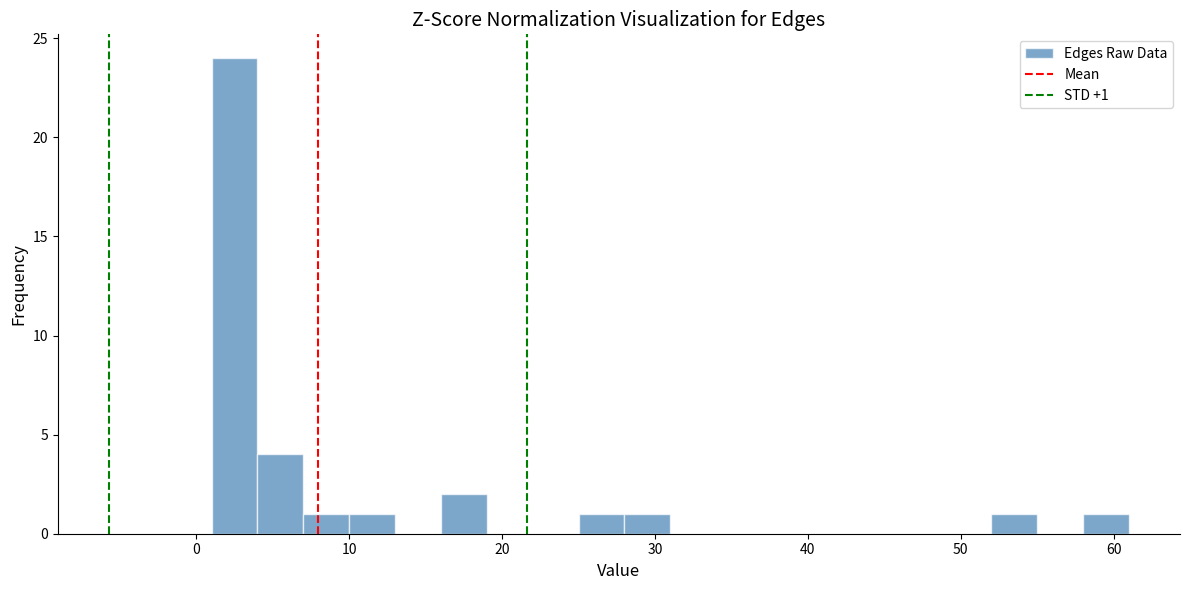

Around what value on the x-axis is the tallest bar? Give the approximate position of its centre, as read against the axis.

3